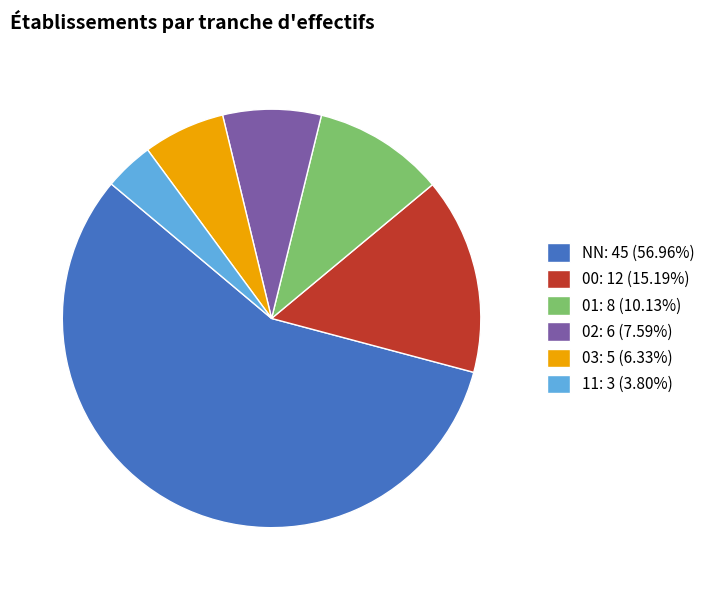

Is the sum of 03 and 01 greater than half?

No